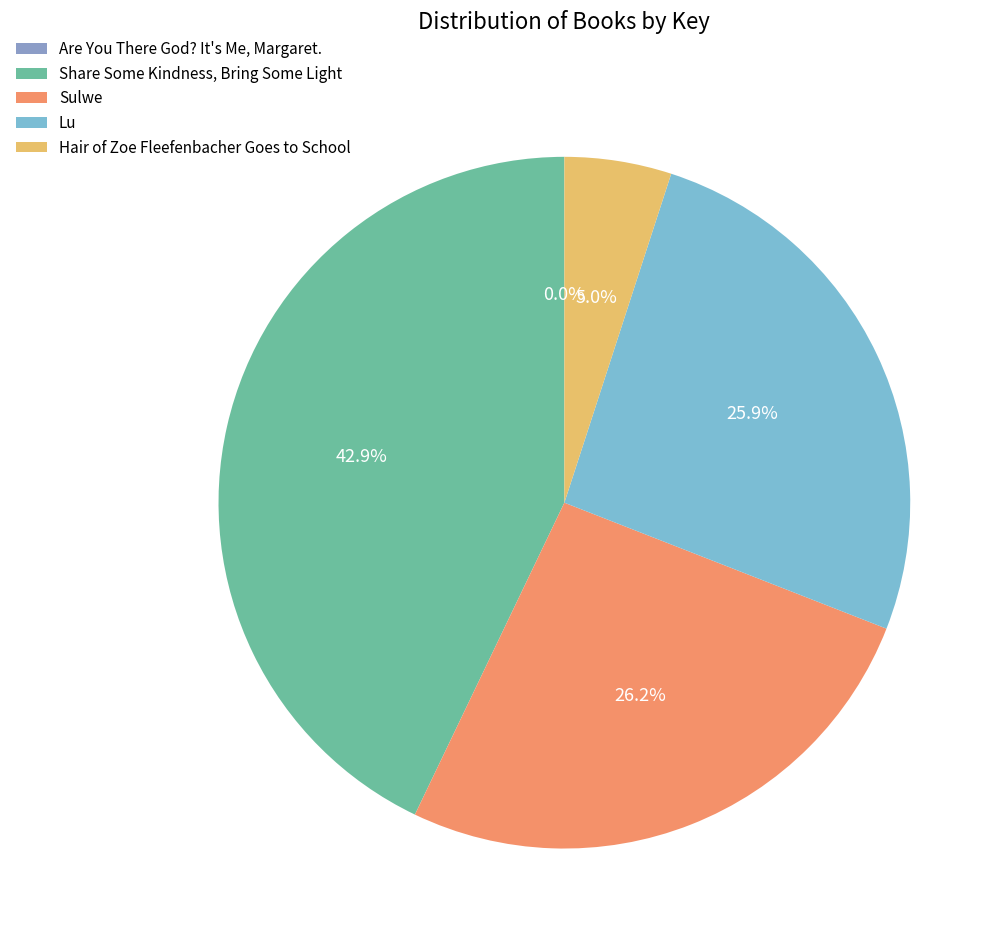

Count the number of slices in the pie.

5